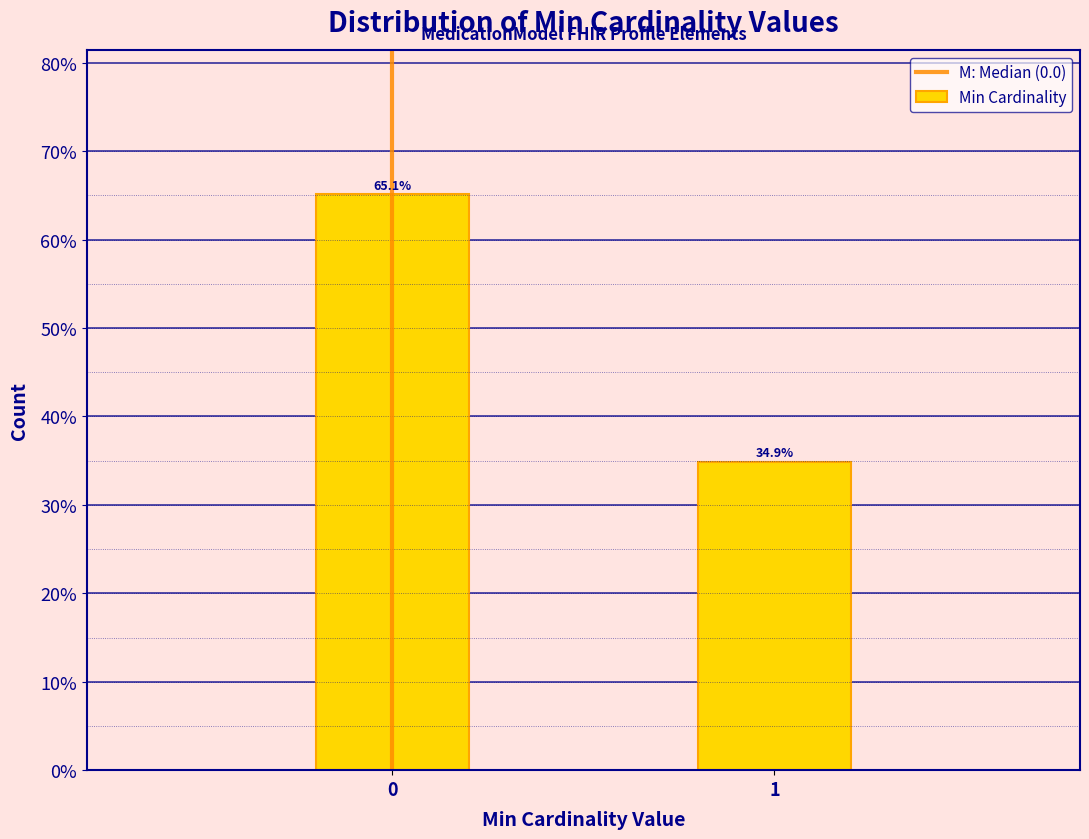

Does the chart contain any negative values?

No